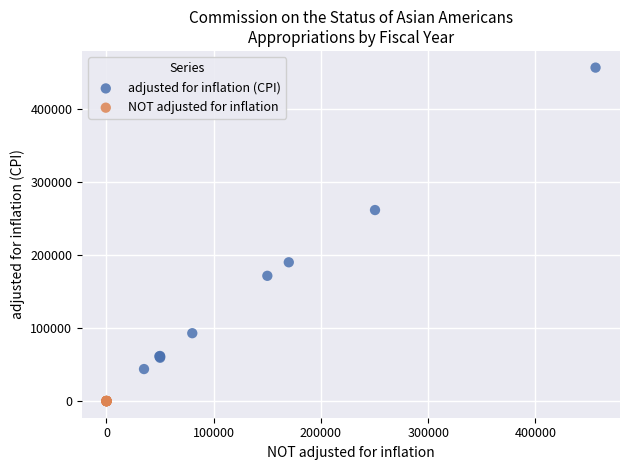

Which series reaches the maximum Y coordinate?

adjusted for inflation (CPI)